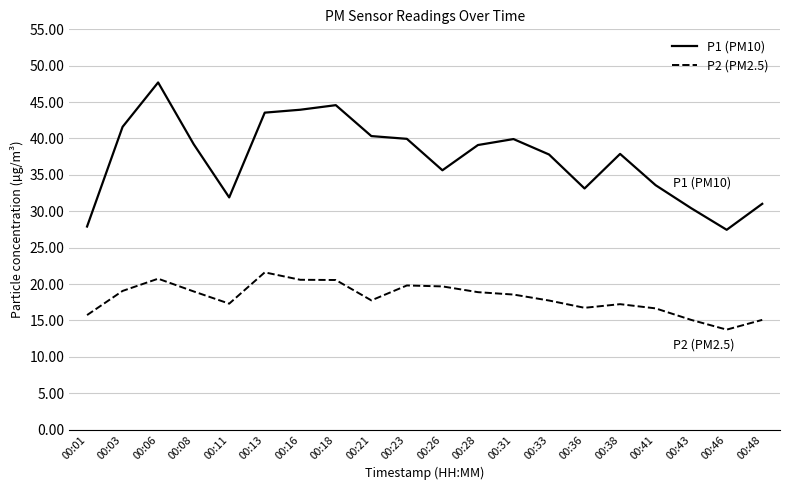

How many categories are shown in the chart?

20